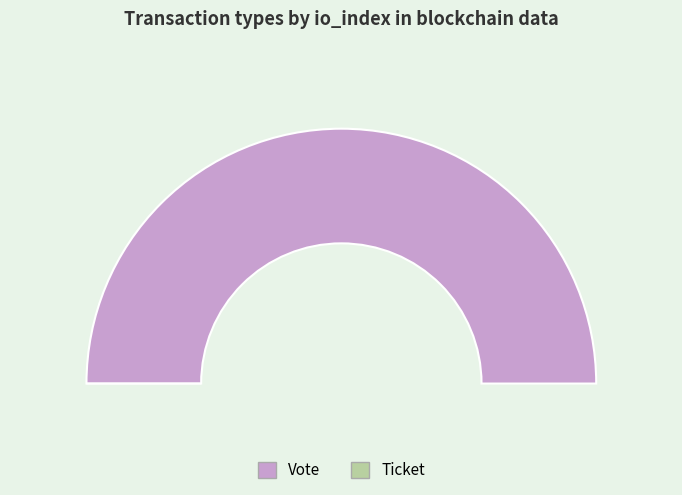

How many segments does this pie chart have?

2